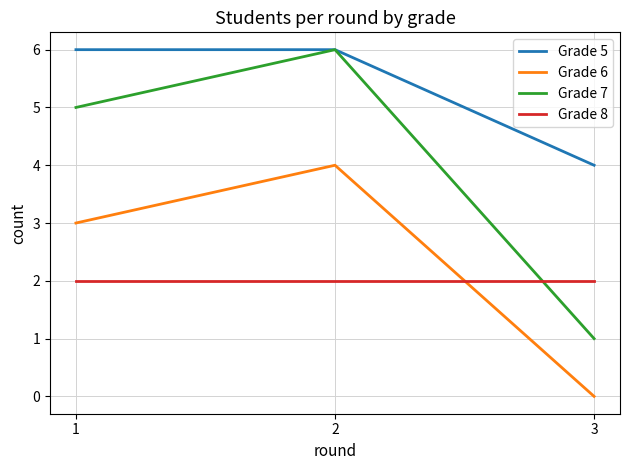

What is the average value of the Grade 6 series?

2